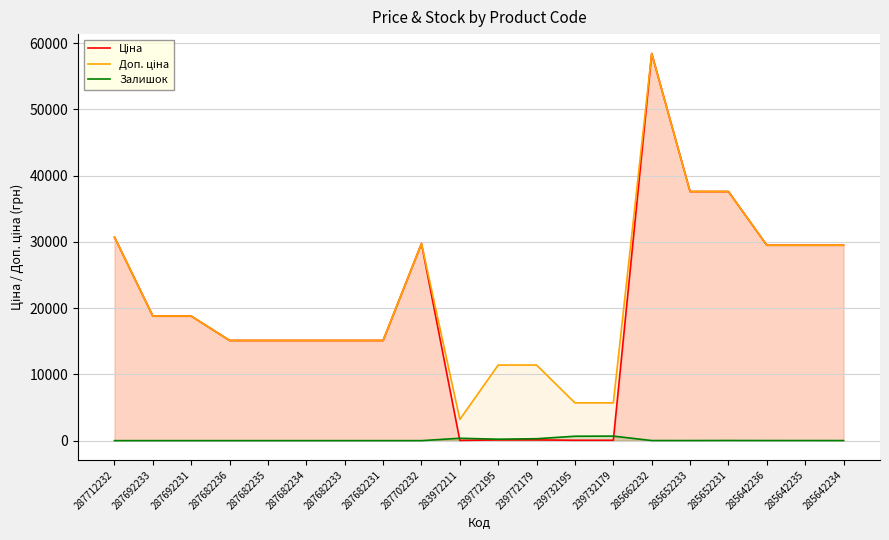

How many interior local peaks does the Залишок series have?

3